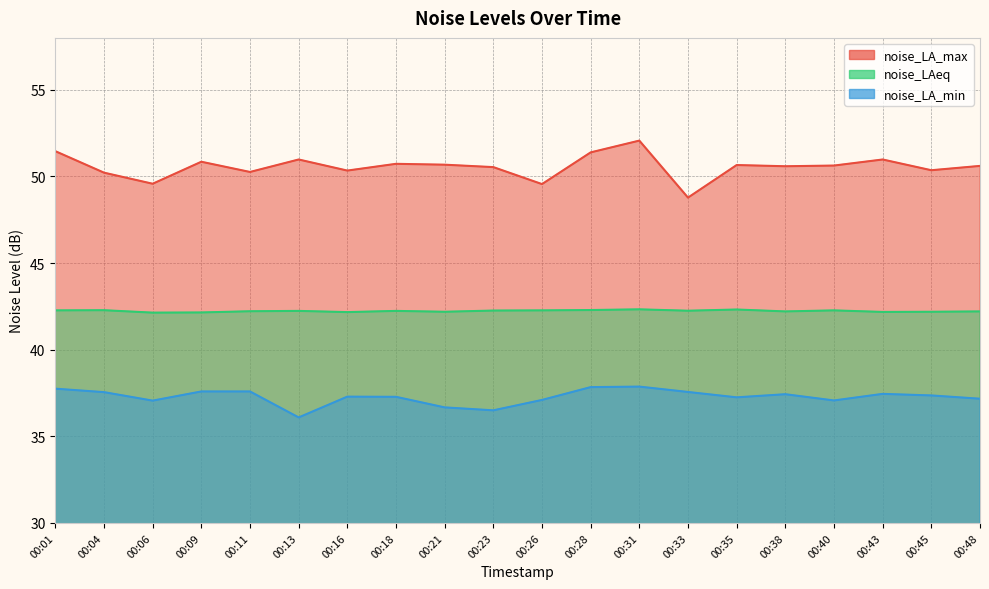

What are all the series names shown in the legend?

noise_LA_max, noise_LAeq, noise_LA_min